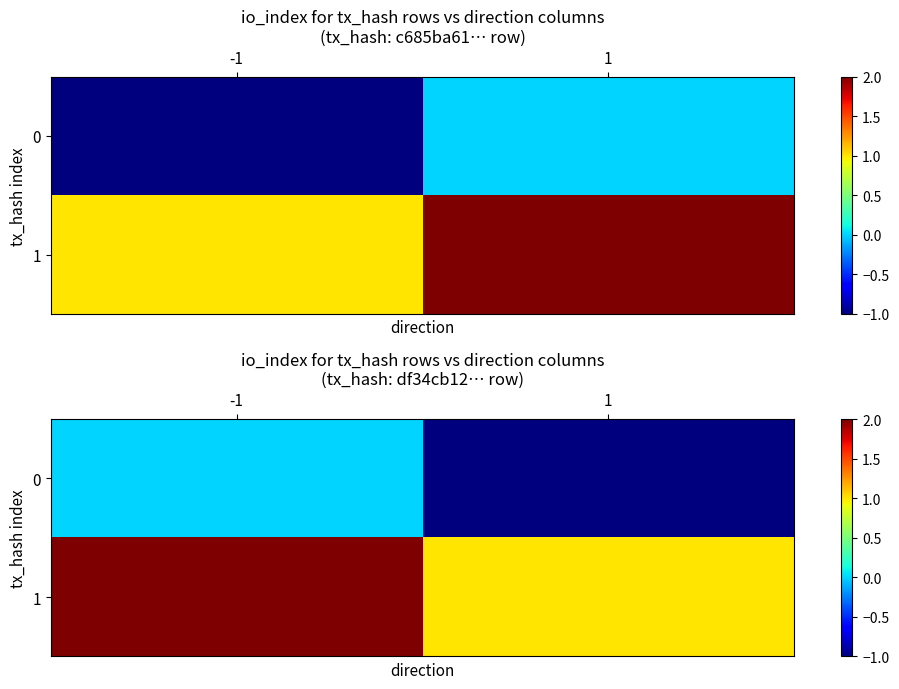

The 0 series shows -1 at 1. True or false?

True